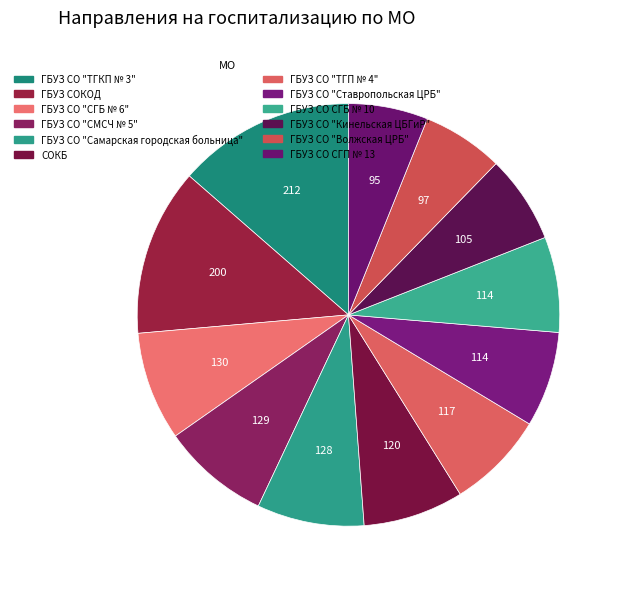

To the nearest percent, what percentage of the pie is ГБУЗ СО "СГБ № 6"?

8%